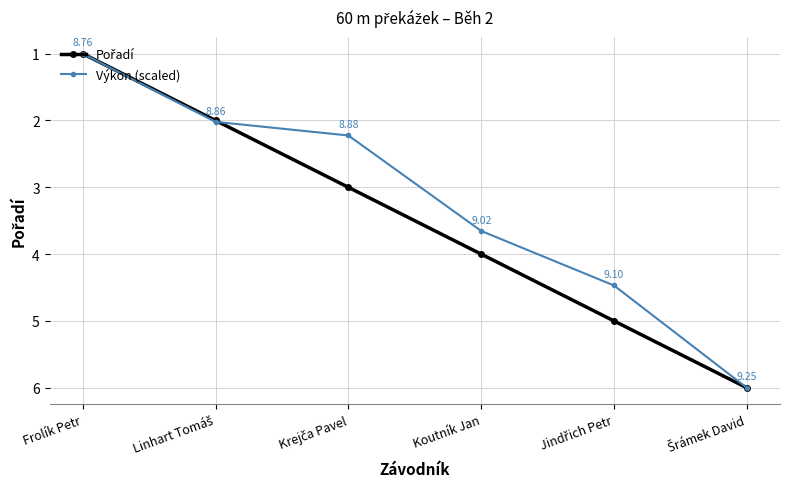

What is the label of the 3rd point from the right?

Koutník Jan